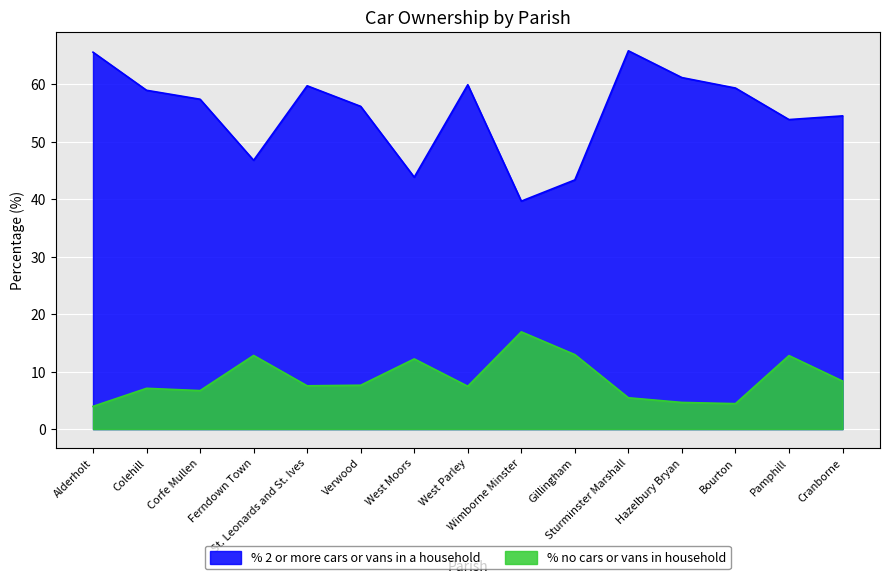

What is the sum of the % 2 or more cars or vans in a household values at Ferndown Town and Hazelbury Bryan?

108.0